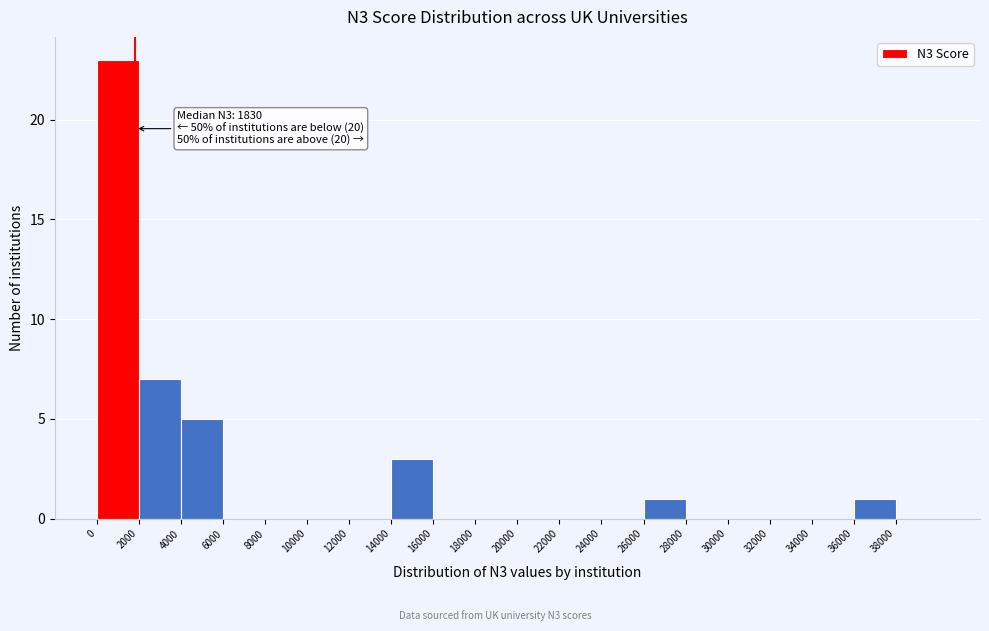

Which range on the x-axis has the tallest bar?

0 to 2000